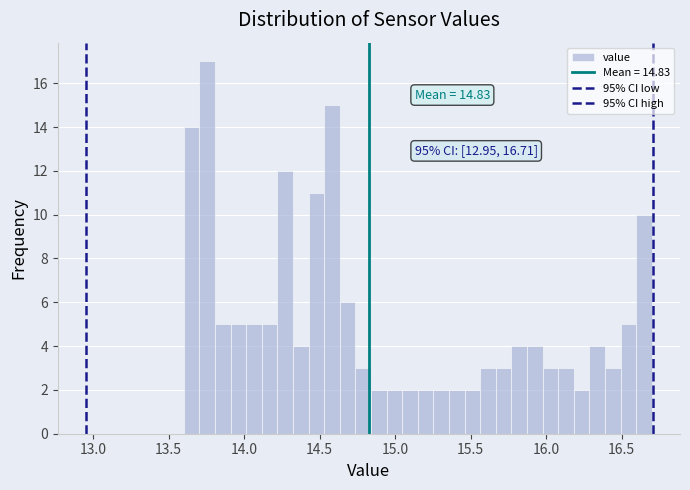

Read against the x-axis, roughly where is the centre of the tallest bar?

13.75